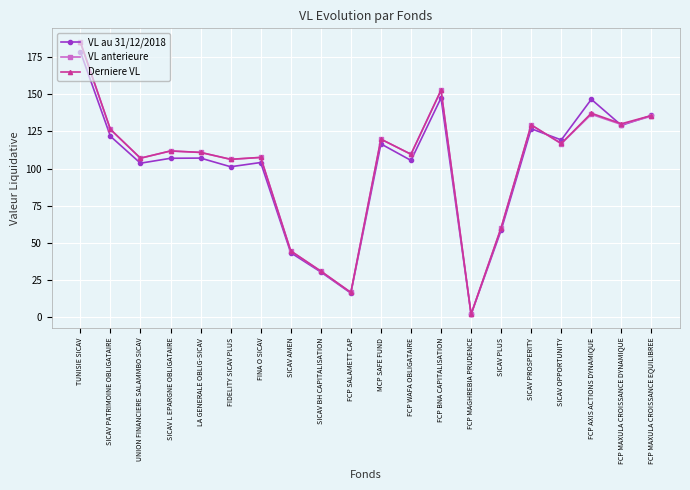

How many categories are shown in the chart?

20